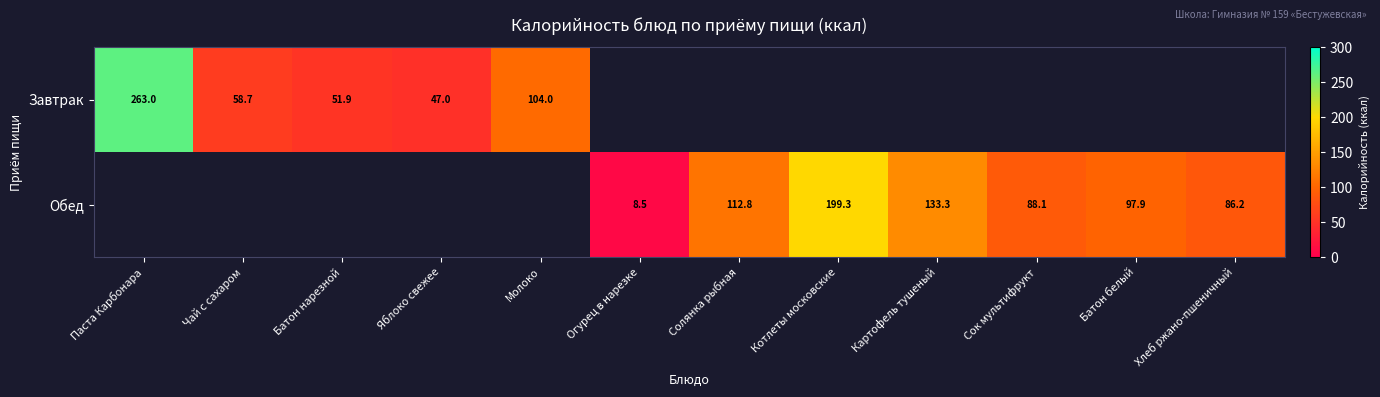

How many distinct data groups are displayed?

2